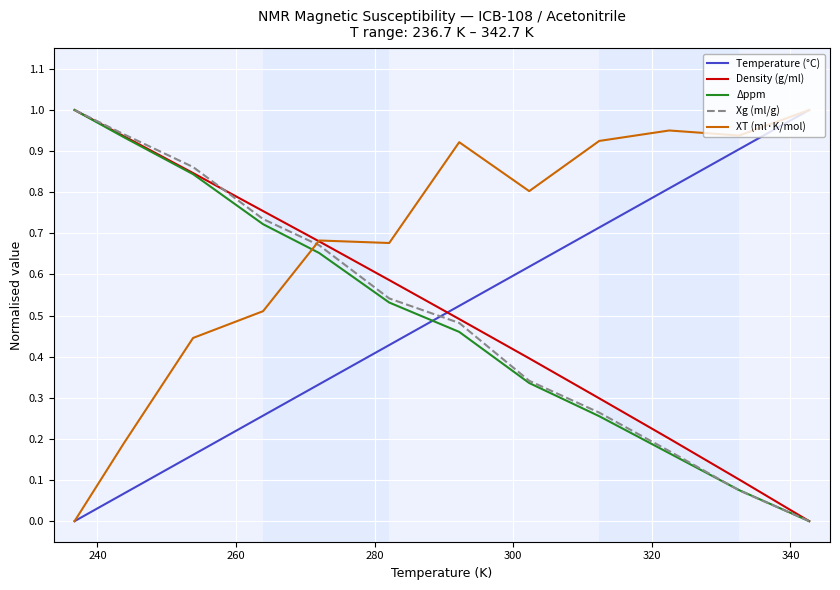

Which series has the largest total across all categories?

XT (ml·K/mol)